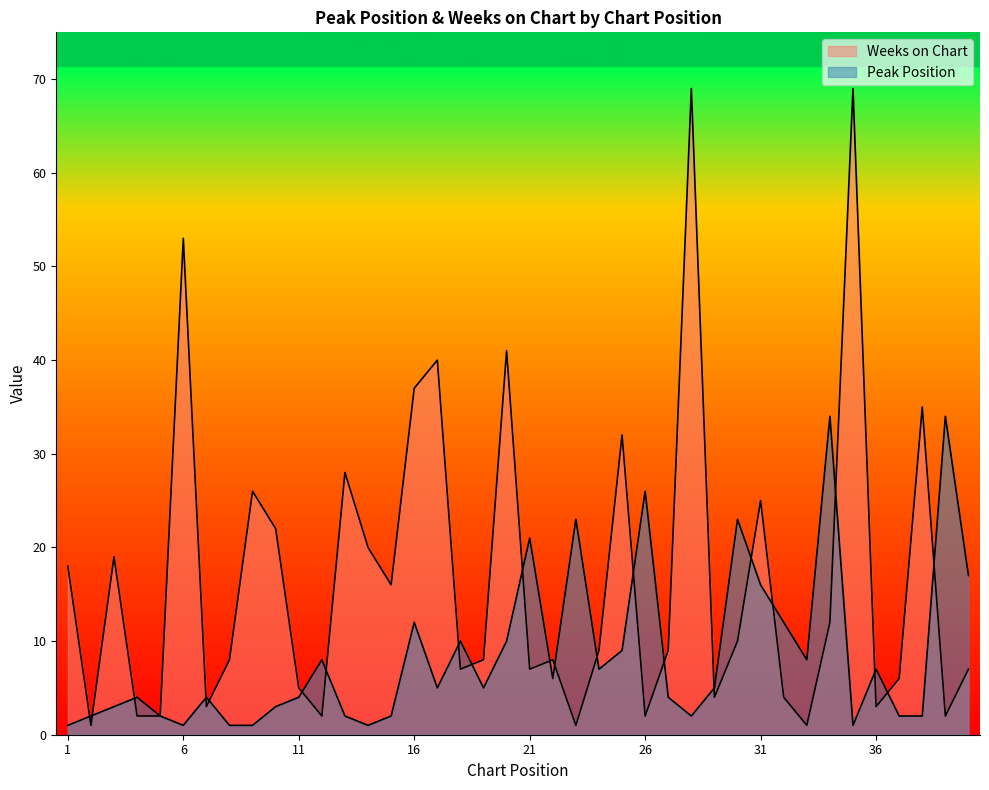

Rank the series at 11 from highest to lowest value.

Weeks on Chart, Peak Position